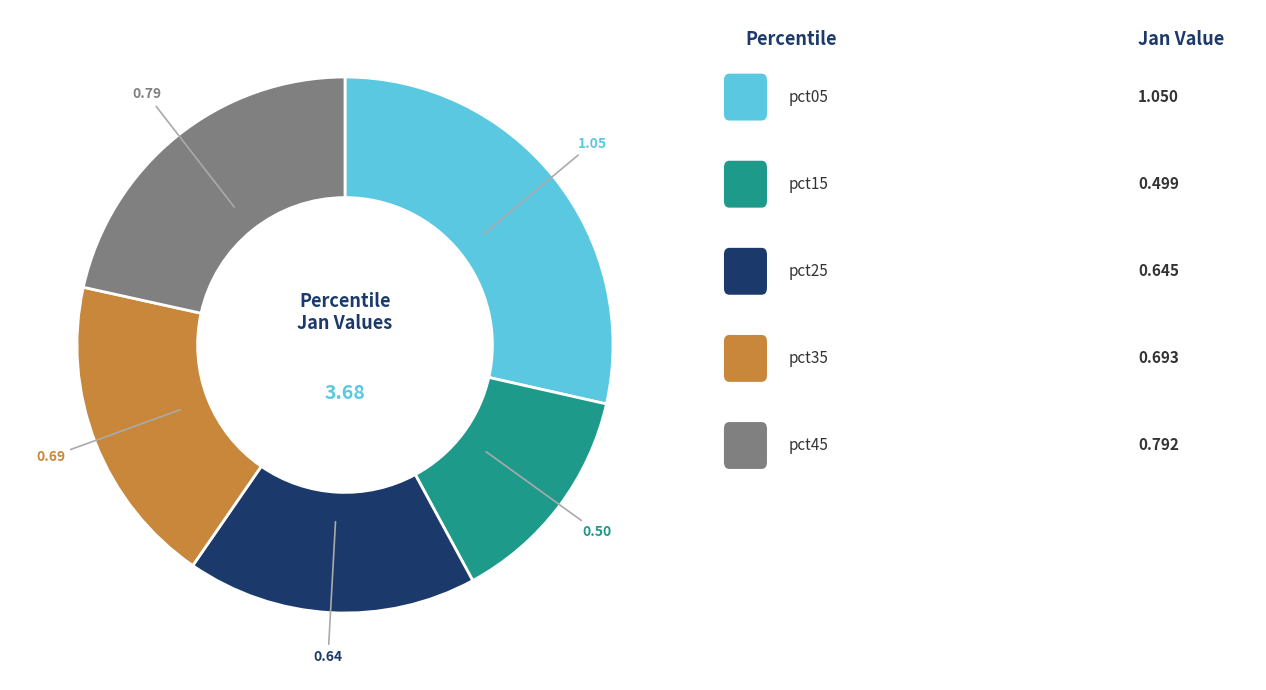

Is there any slice that represents more than half of the pie?

No